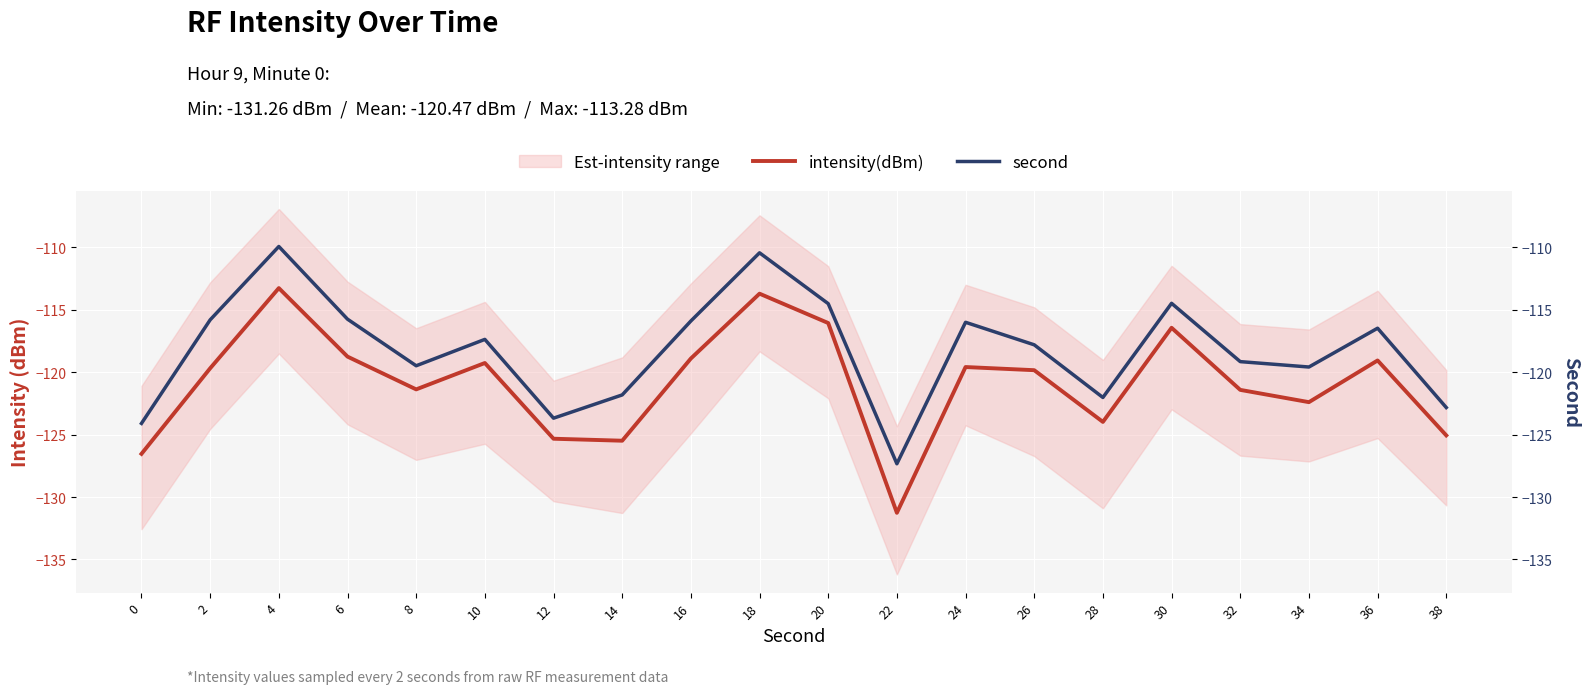

At which category does second reach its first local valley?

8